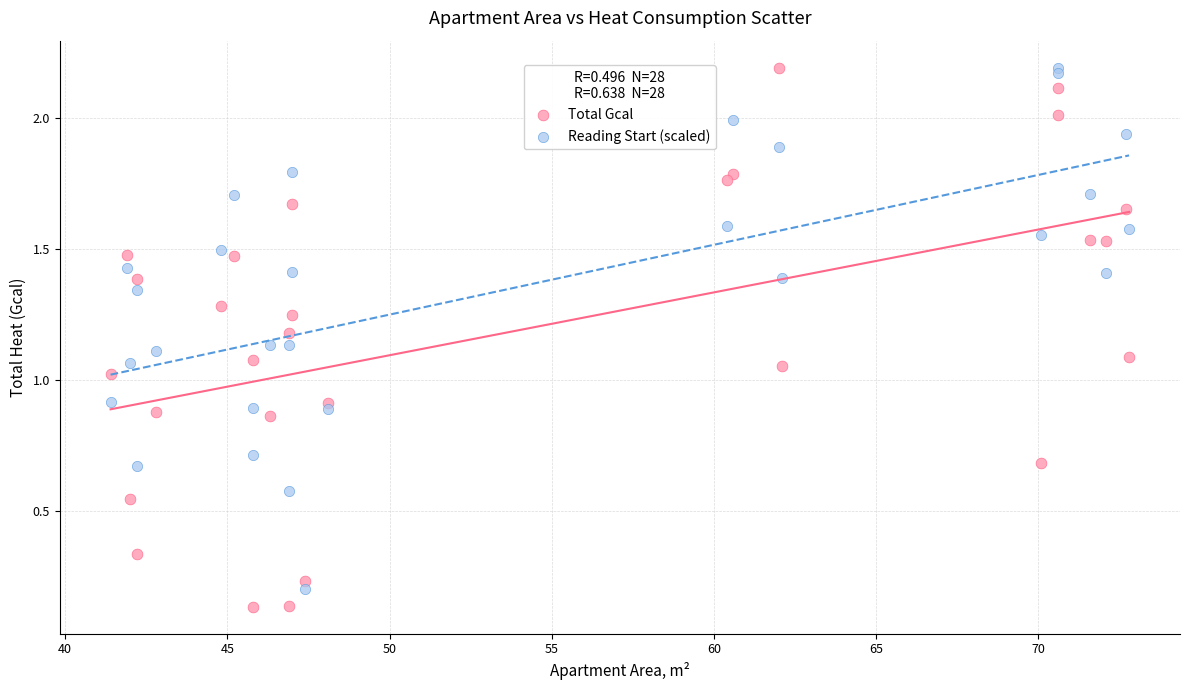

What is the X range (max minus min) for the scatter plot?

31.4